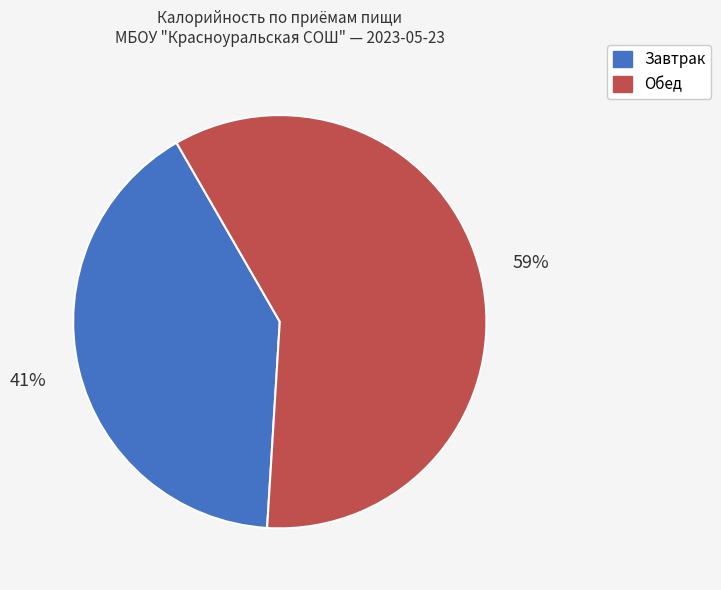

Is there any slice that represents more than half of the pie?

Yes